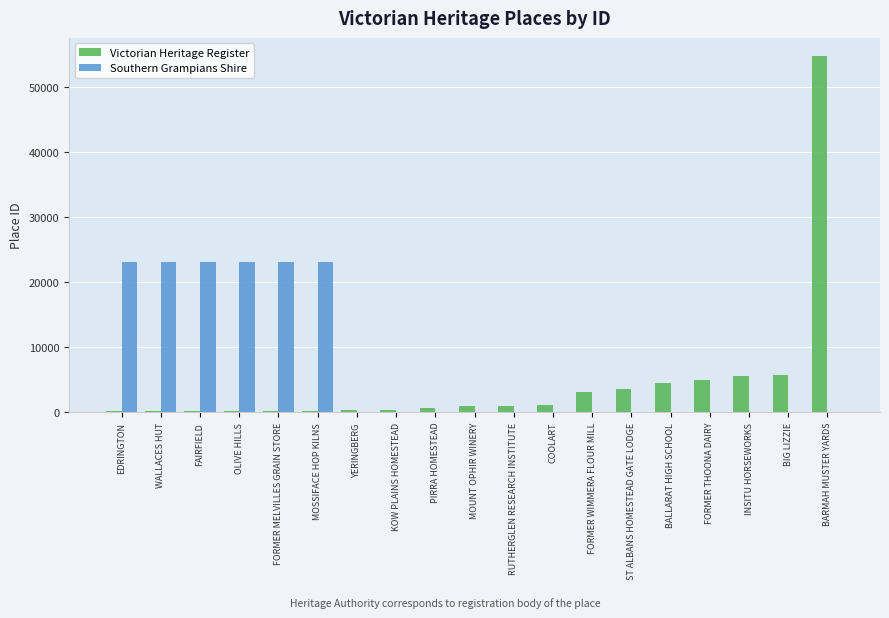

What value does the Victorian Heritage Register series have at BALLARAT HIGH SCHOOL, to the nearest 50?

4500